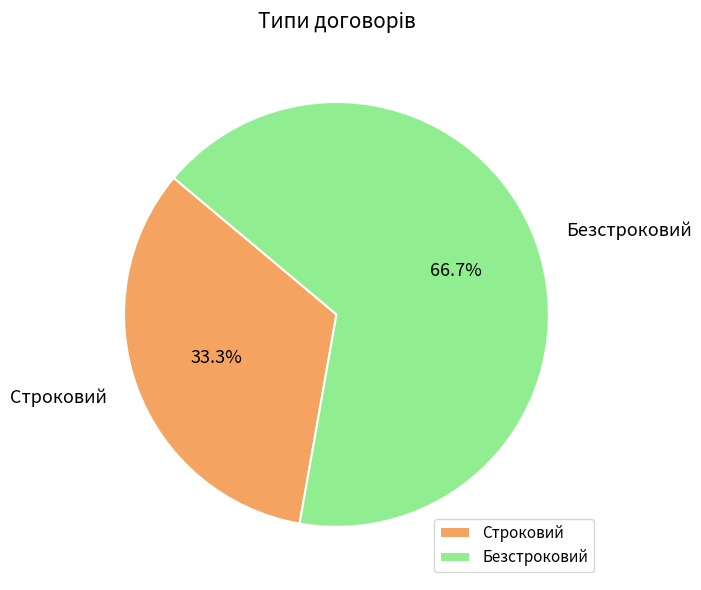

Between Безстроковий and Строковий, which is larger?

Безстроковий